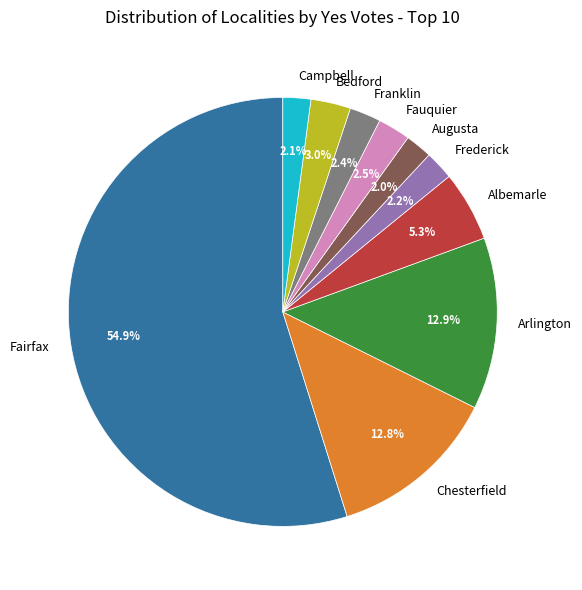

Which category has the biggest portion of the pie?

Fairfax